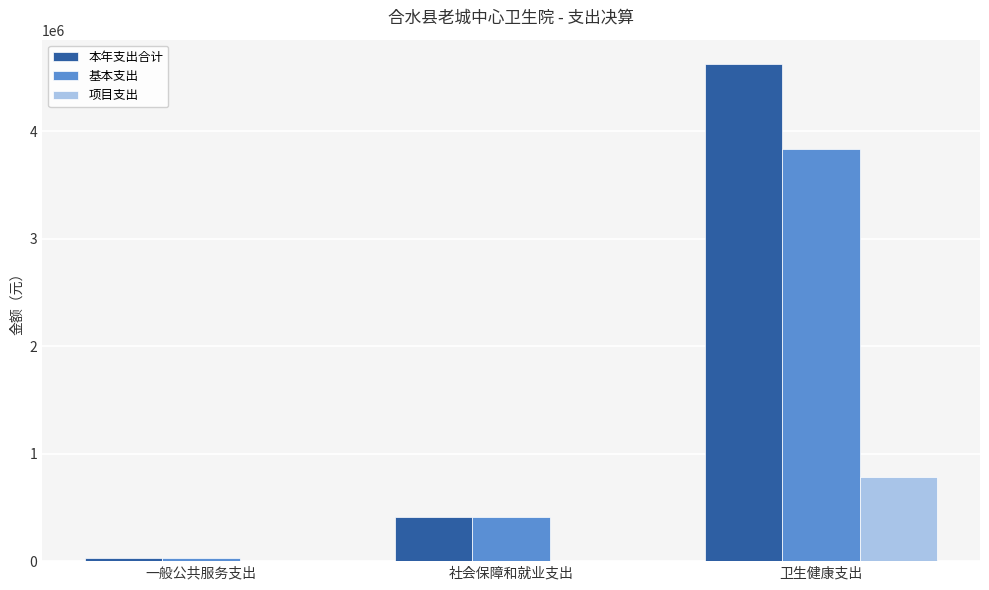

True or false: 本年支出合计 has a value of 2254970.9 at 卫生健康支出.

False